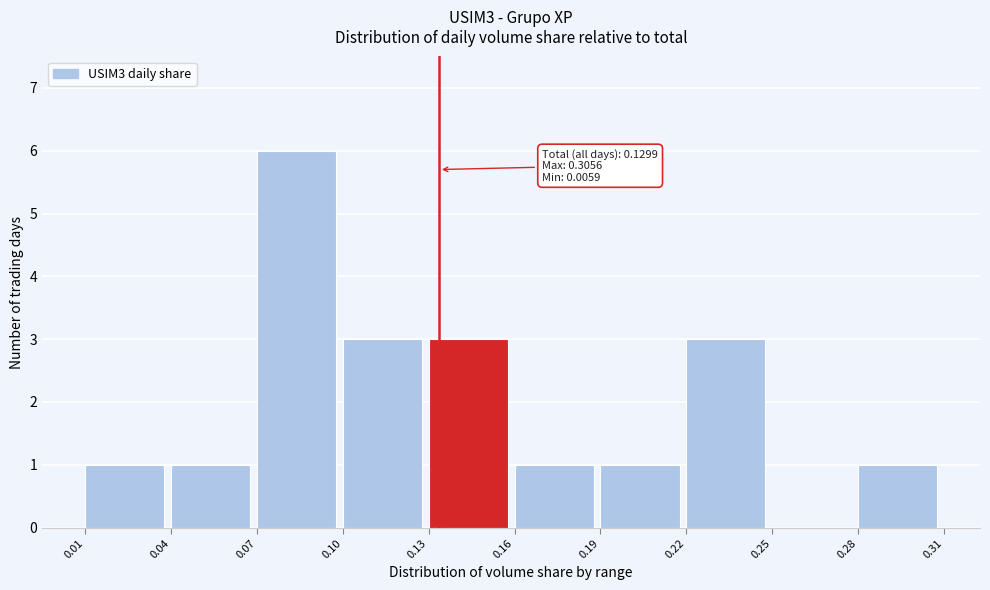

Reading left to right, extract all data points from this chart.

0.01=1	0.04=1	0.07=6	0.10=3	0.13=3	0.16=1	0.19=1	0.22=3	0.25=0	0.28=1